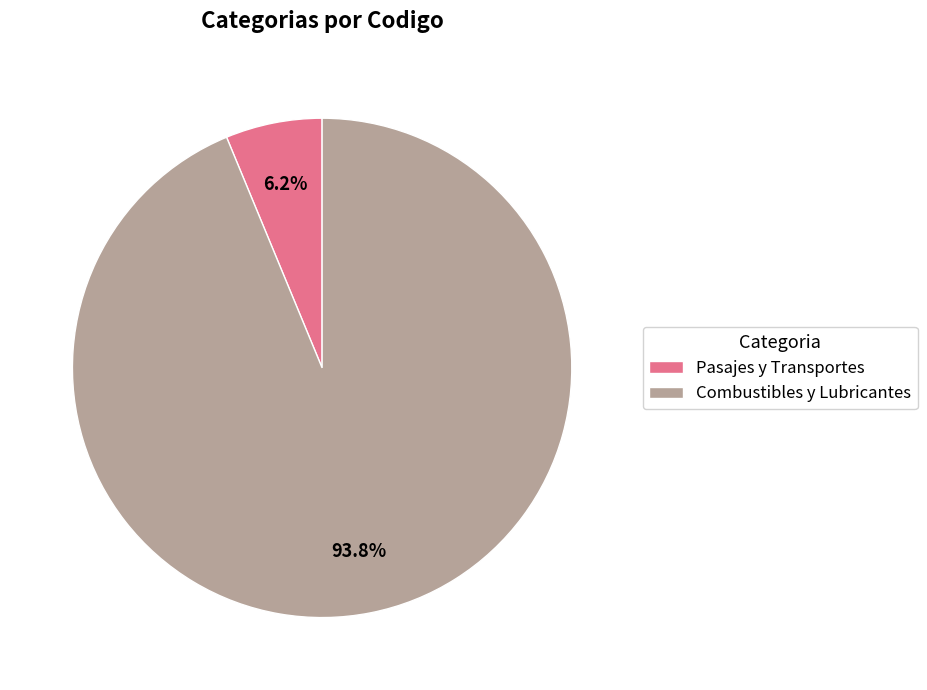

Does any single category account for the majority?

Yes